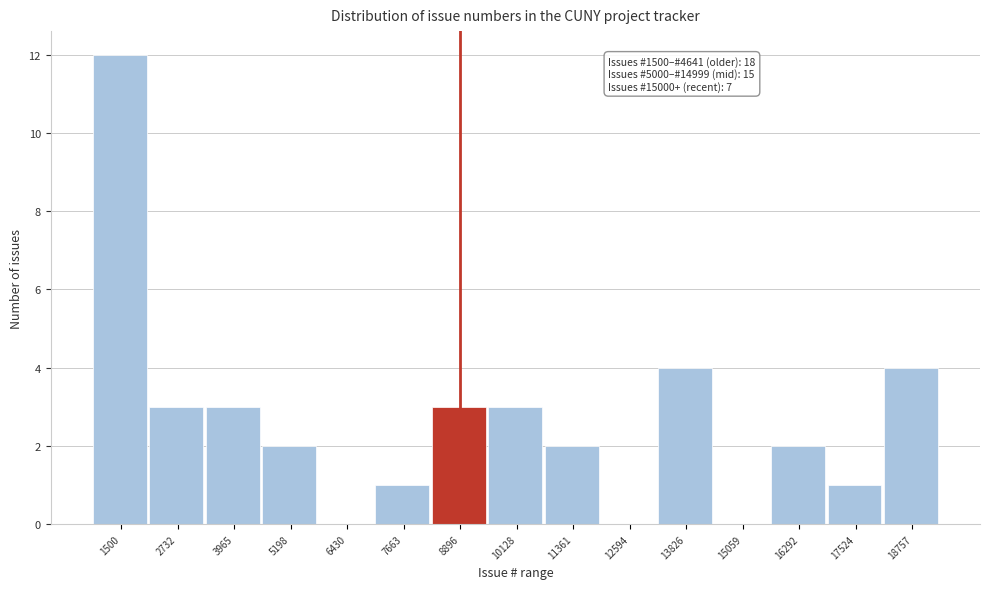

Reading left to right, list all the values displayed in this chart.

1500=12	2732=3	3965=3	5198=2	6430=0	7663=1	8896=3	10128=3	11361=2	12594=0	13826=4	15059=0	16292=2	17524=1	18757=4